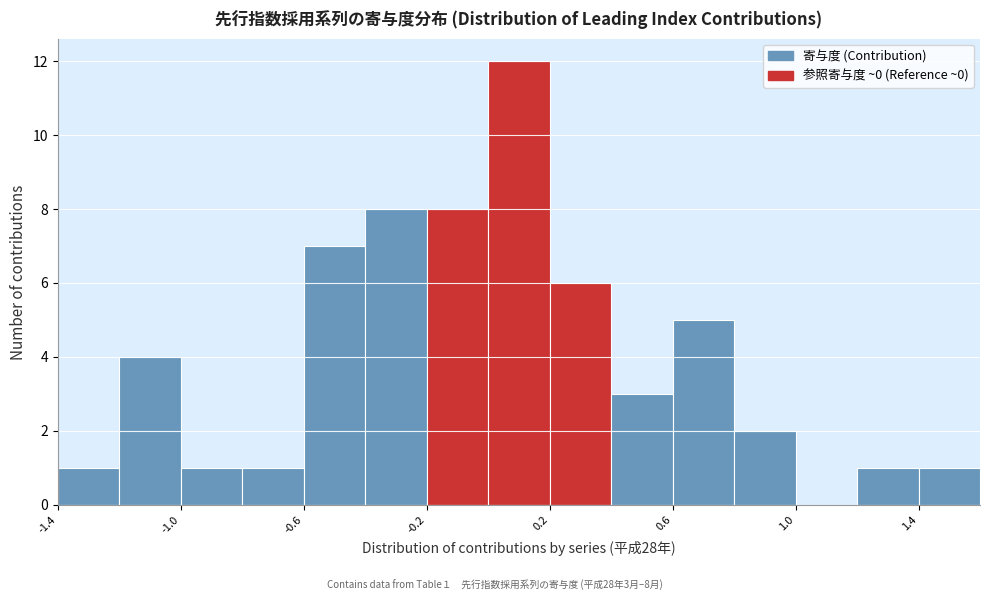

Which range on the x-axis has the tallest bar?

0.0 to 0.2